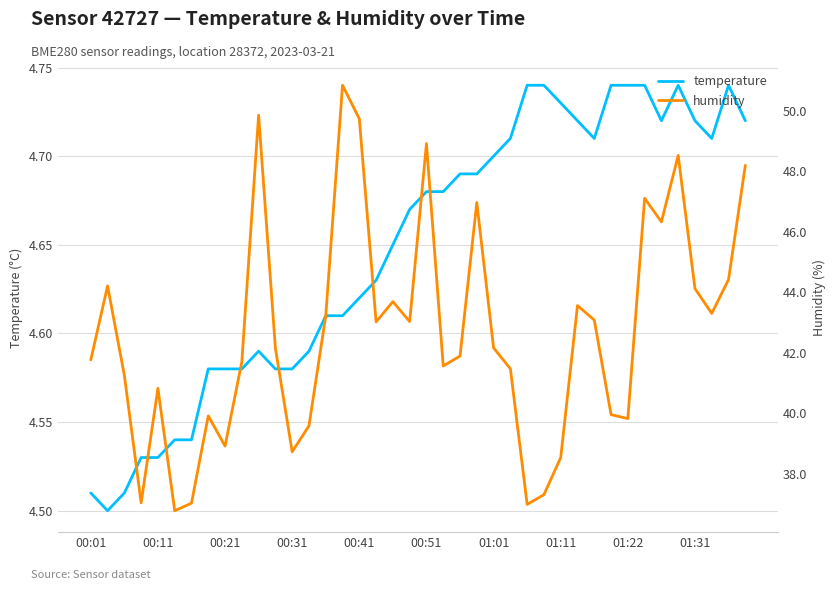

What is the value of the temperature point at the 20th from the left?

4.7